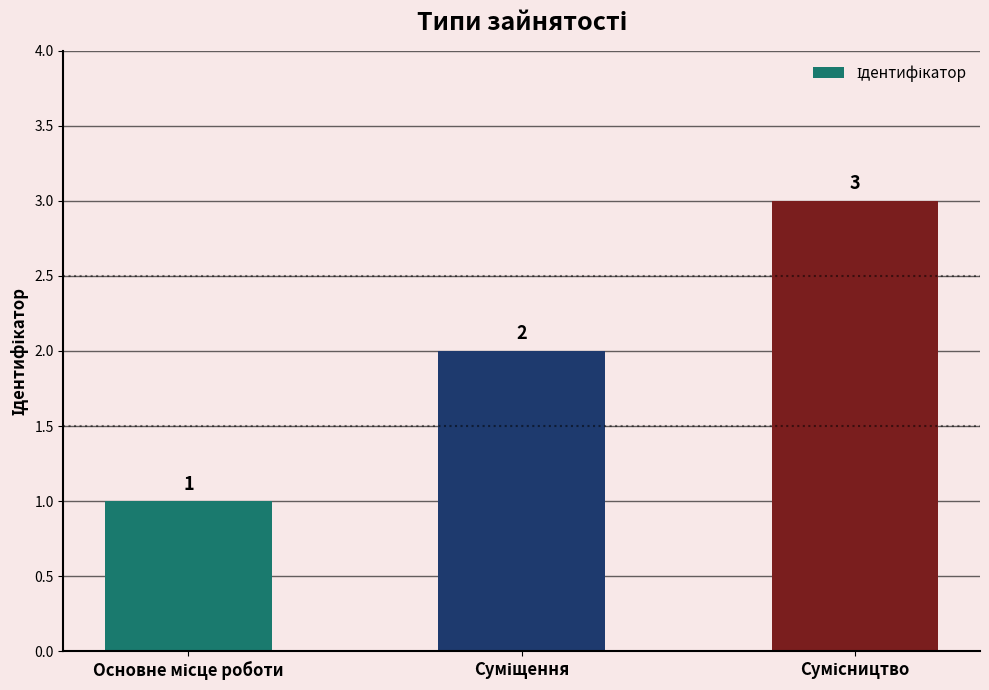

How many values are between 1 and 3?

3